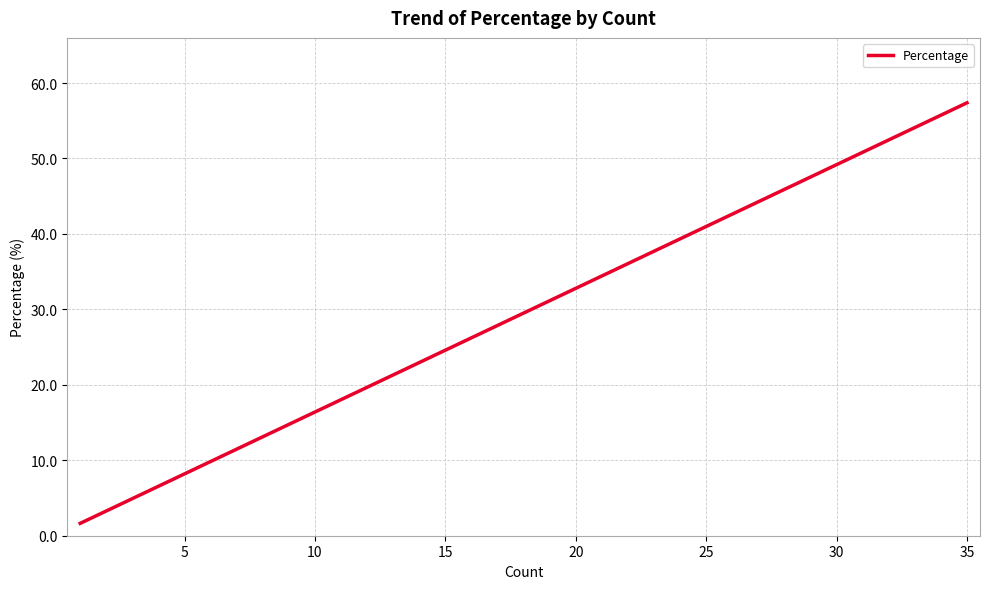

How many data points are above 4?

6